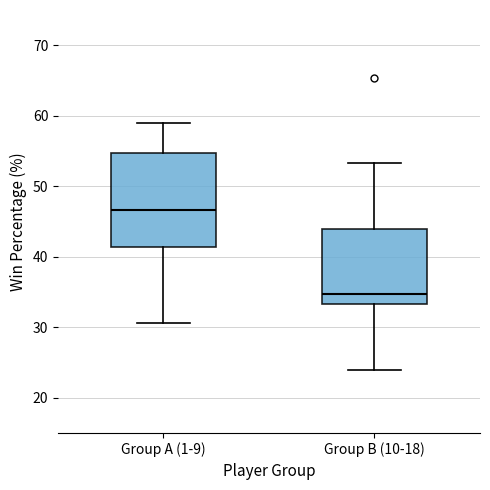

Comparing the boxes themselves (not the whiskers), which one is the tallest?

Group A (1-9)